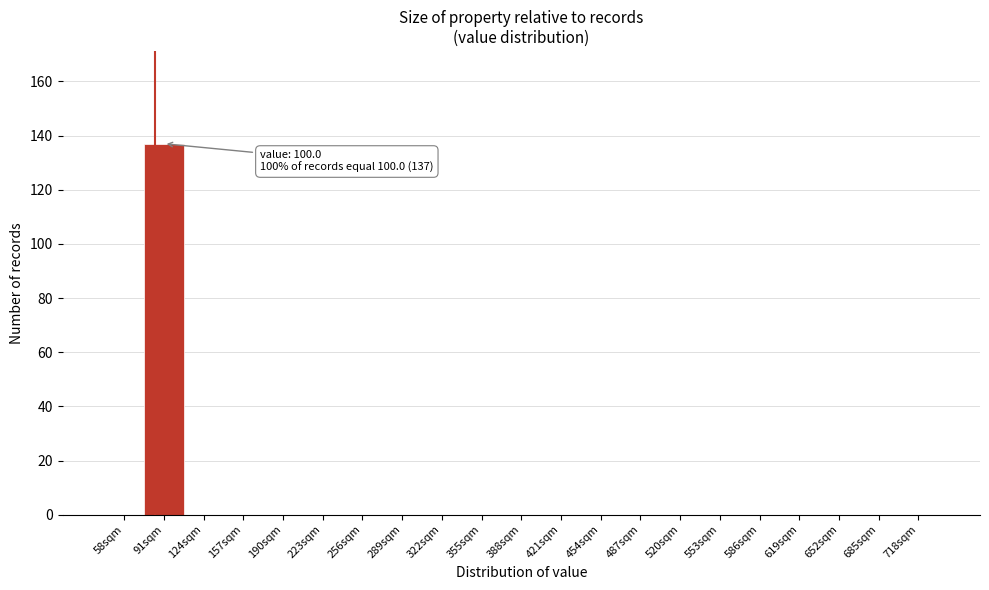

Reading left to right, transcribe all the data shown in this chart.

58sqm=0	91sqm=137	124sqm=0	157sqm=0	190sqm=0	223sqm=0	256sqm=0	289sqm=0	322sqm=0	355sqm=0	388sqm=0	421sqm=0	454sqm=0	487sqm=0	520sqm=0	553sqm=0	586sqm=0	619sqm=0	652sqm=0	685sqm=0	718sqm=0